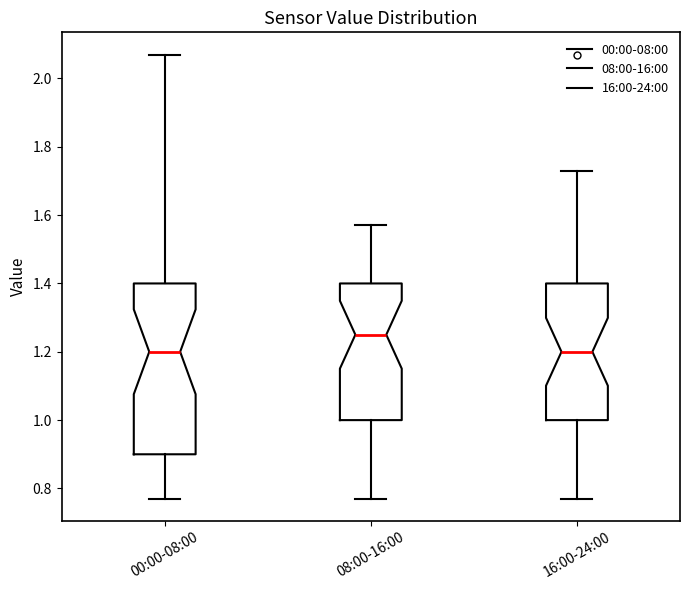

Which box is the tallest, from its lower edge to its upper edge?

00:00-08:00